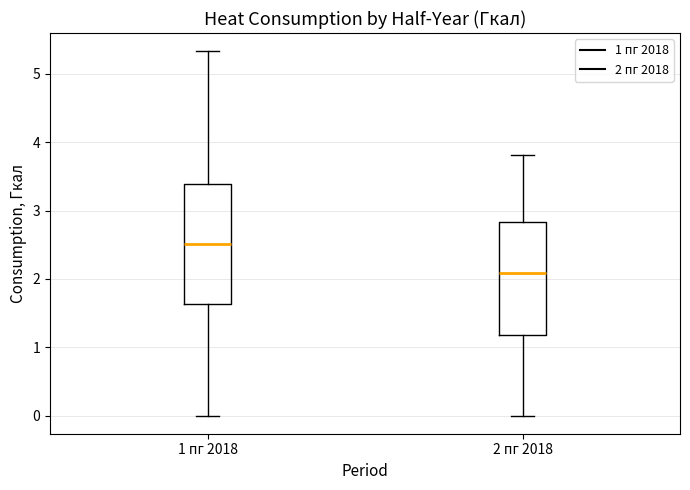

Which box's median line is the lowest?

2 пг 2018